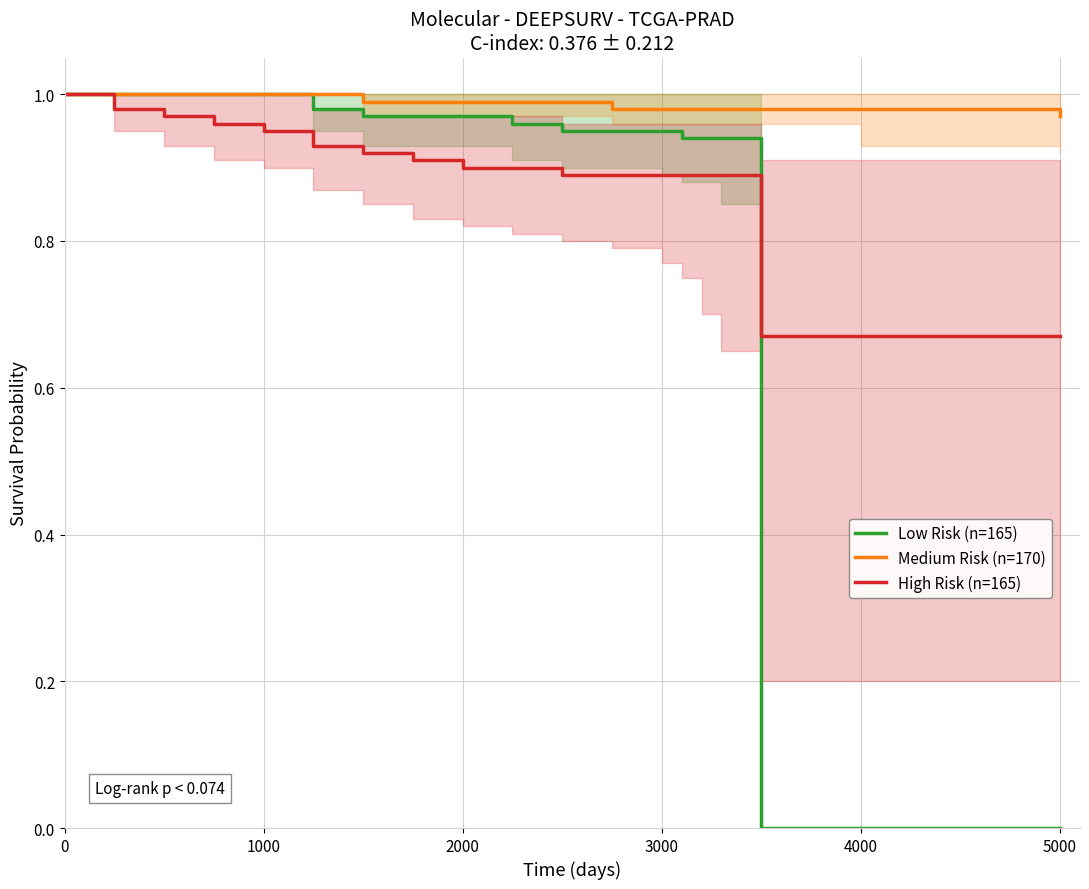

How many distinct data groups are displayed?

3